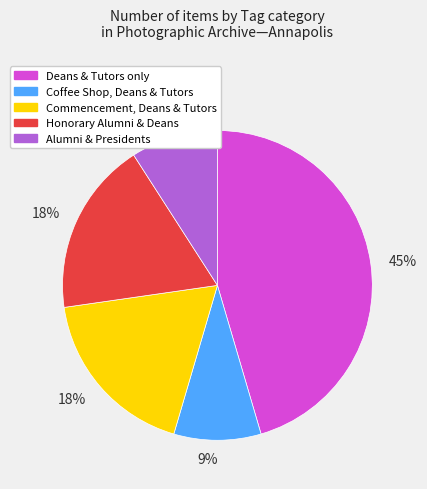

Is there any slice that represents more than half of the pie?

No